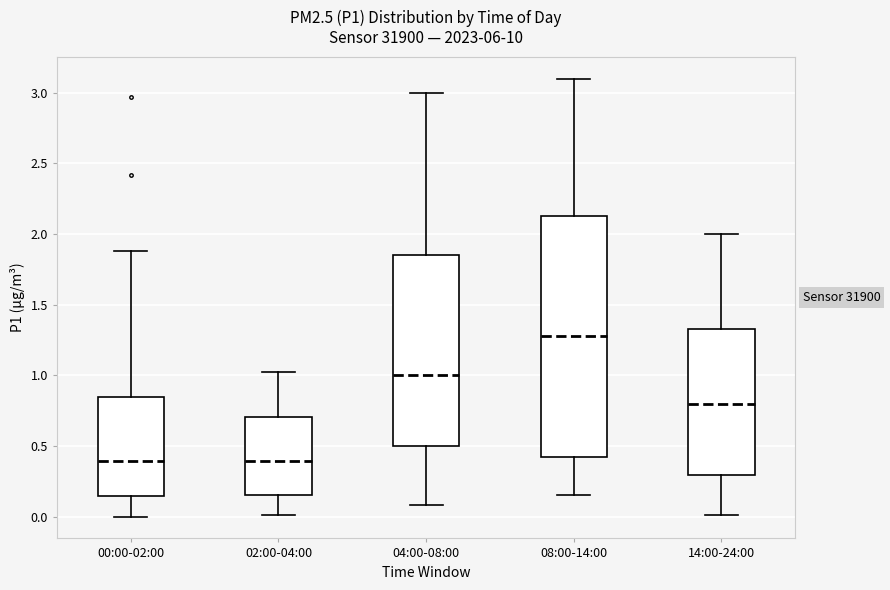

Reading left to right, transcribe this box plot: for each box, give where its median line is, the range the box spans, and where its two whiskers end, as read against the y-axis. The values are not printed on the chart, so give them approximately, as read against the axis.

00:00-02:00: median 0.40, box 0.15 to 0.85, whiskers 0.00 to 1.90
02:00-04:00: median 0.40, box 0.15 to 0.70, whiskers 0.00 to 1.00
04:00-08:00: median 1.00, box 0.50 to 1.85, whiskers 0.10 to 3.00
08:00-14:00: median 1.30, box 0.40 to 2.15, whiskers 0.15 to 3.10
14:00-24:00: median 0.80, box 0.30 to 1.35, whiskers 0.00 to 2.00